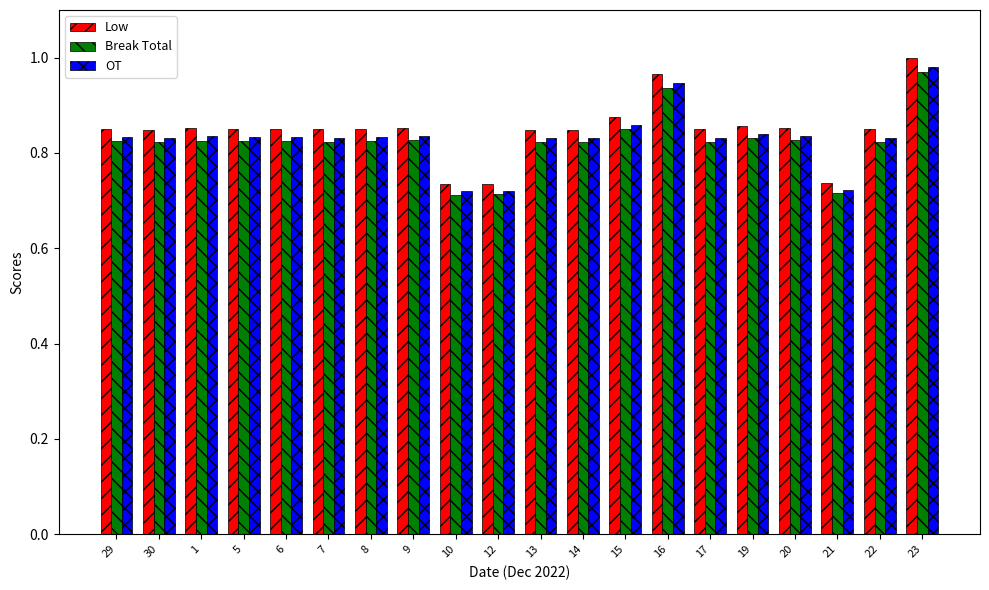

The value of OT at 14 is 0.4. True or false?

False